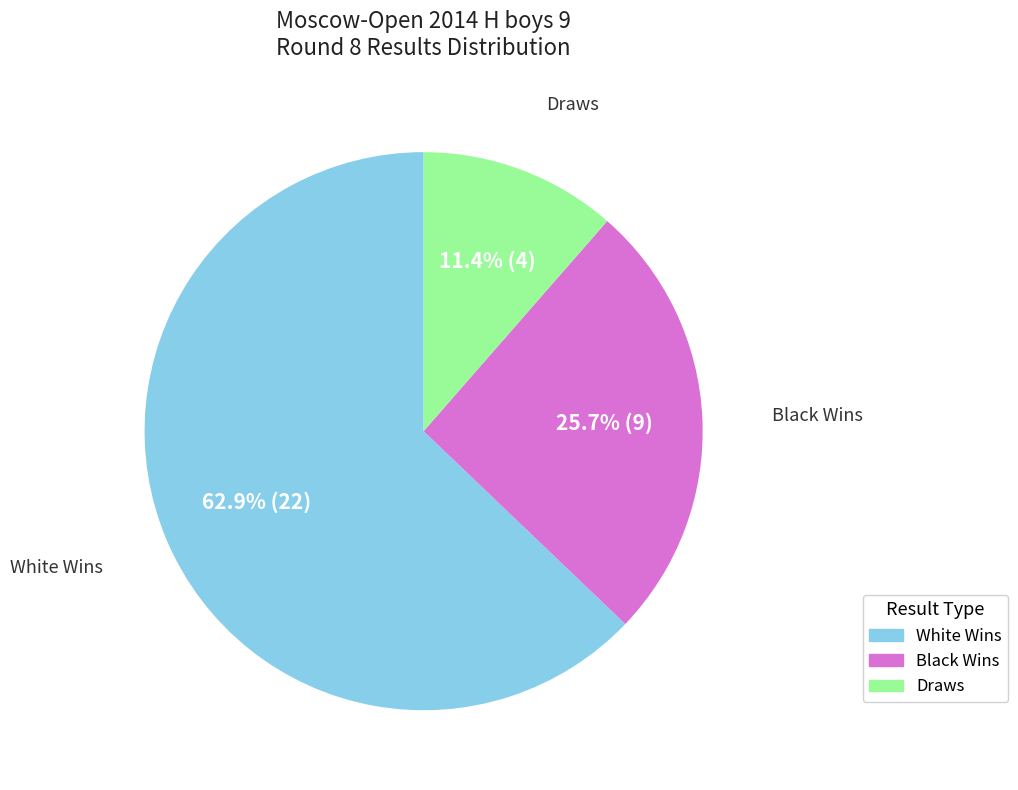

Rank the categories by value from highest to lowest.

1 - 0, 0 - 1, ½ - ½